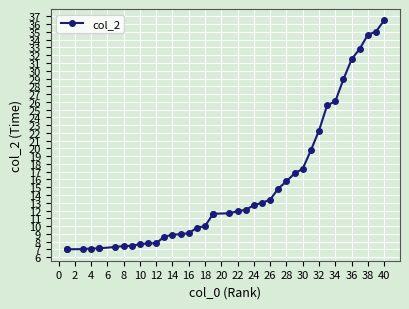

What is the maximum value shown in the chart?

36.5